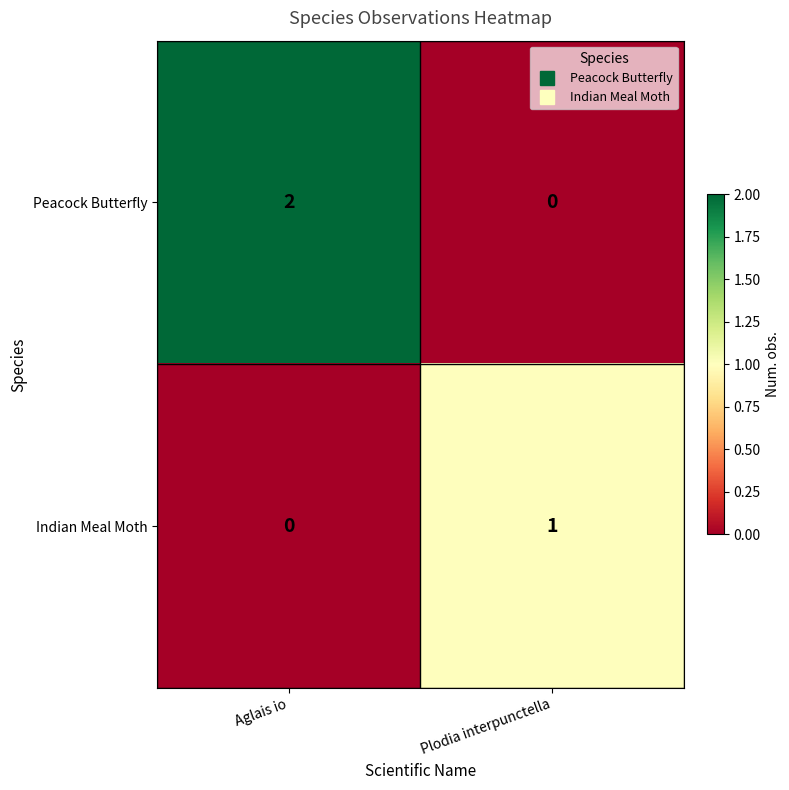

Which series has the largest range (max minus min)?

Peacock Butterfly